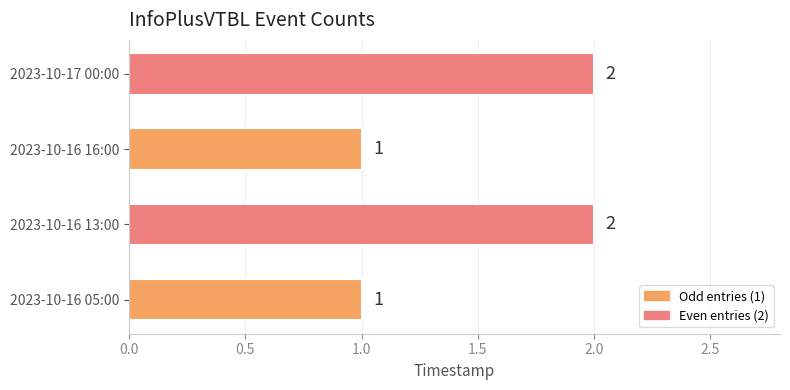

What is the minimum value shown in the chart?

1